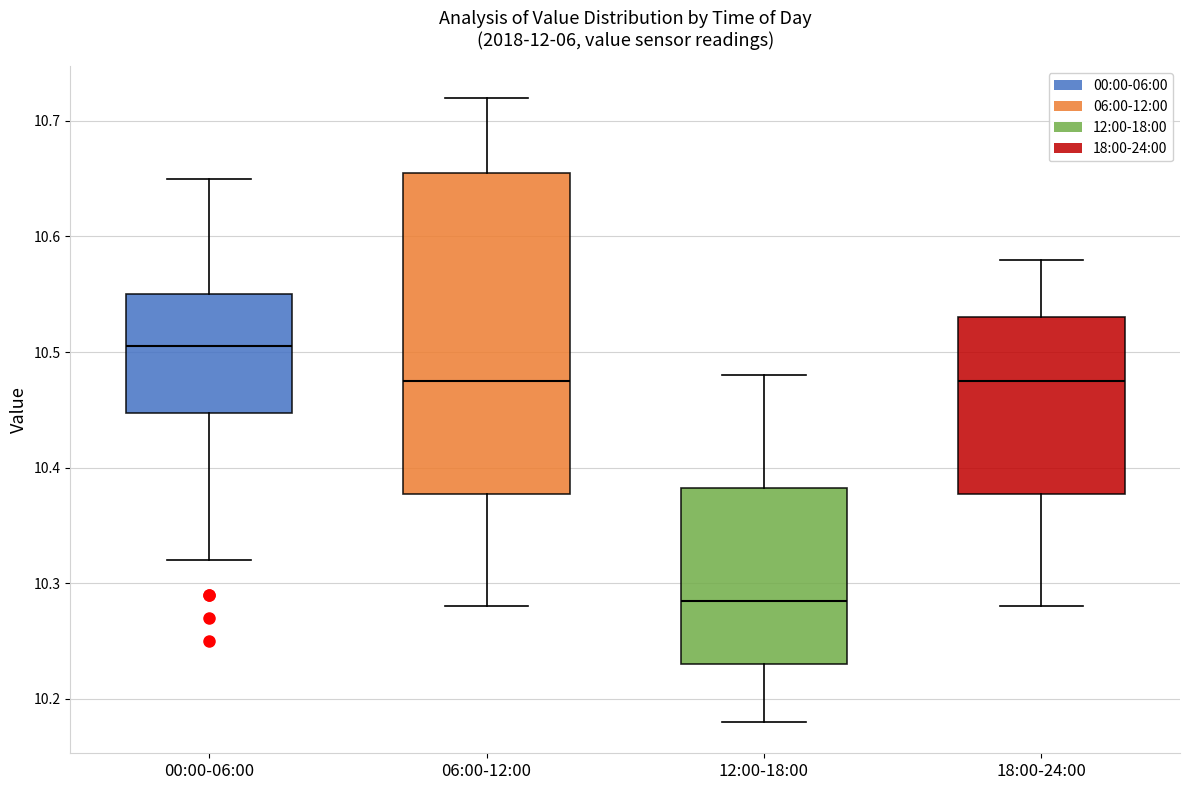

Comparing the boxes themselves (not the whiskers), which one is the tallest?

06:00-12:00